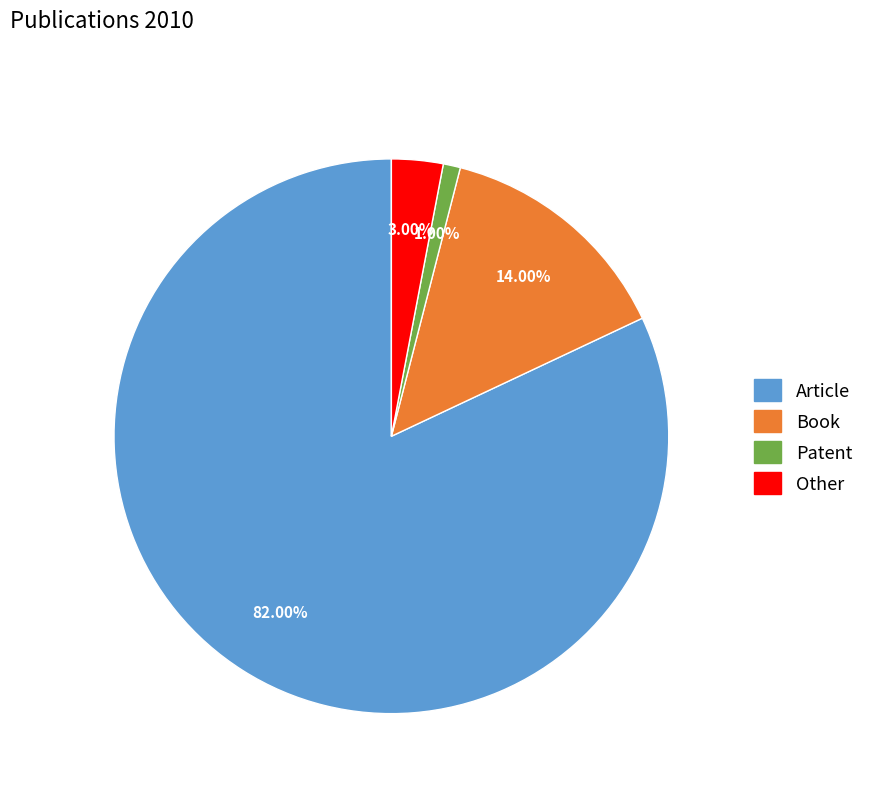

To the nearest percent, what is the difference between the Book and Other slice percentages?

11%